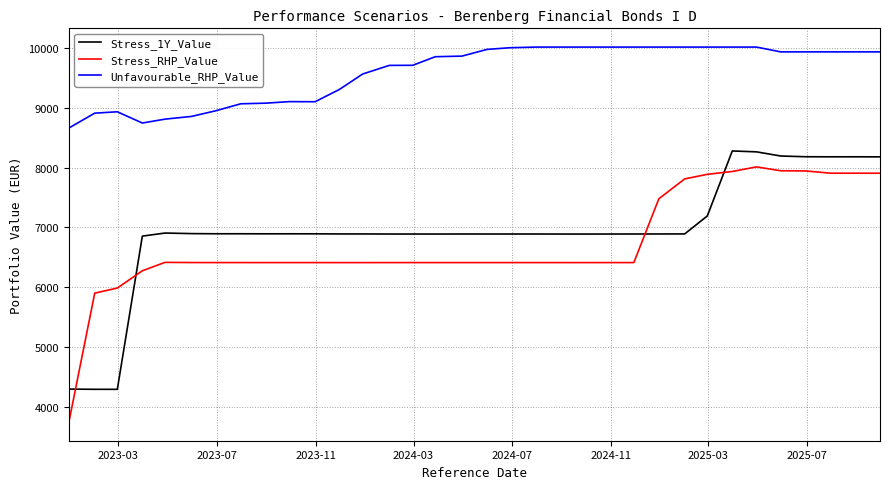

Which series has the largest range (max minus min)?

Stress_RHP_Value